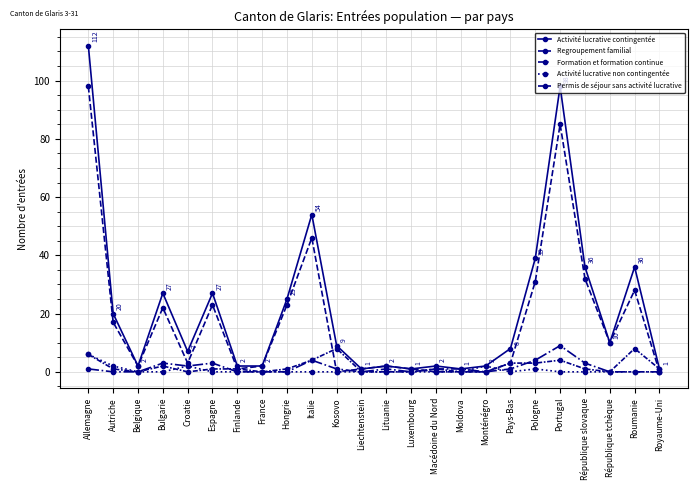

How many data points does each series have?

24